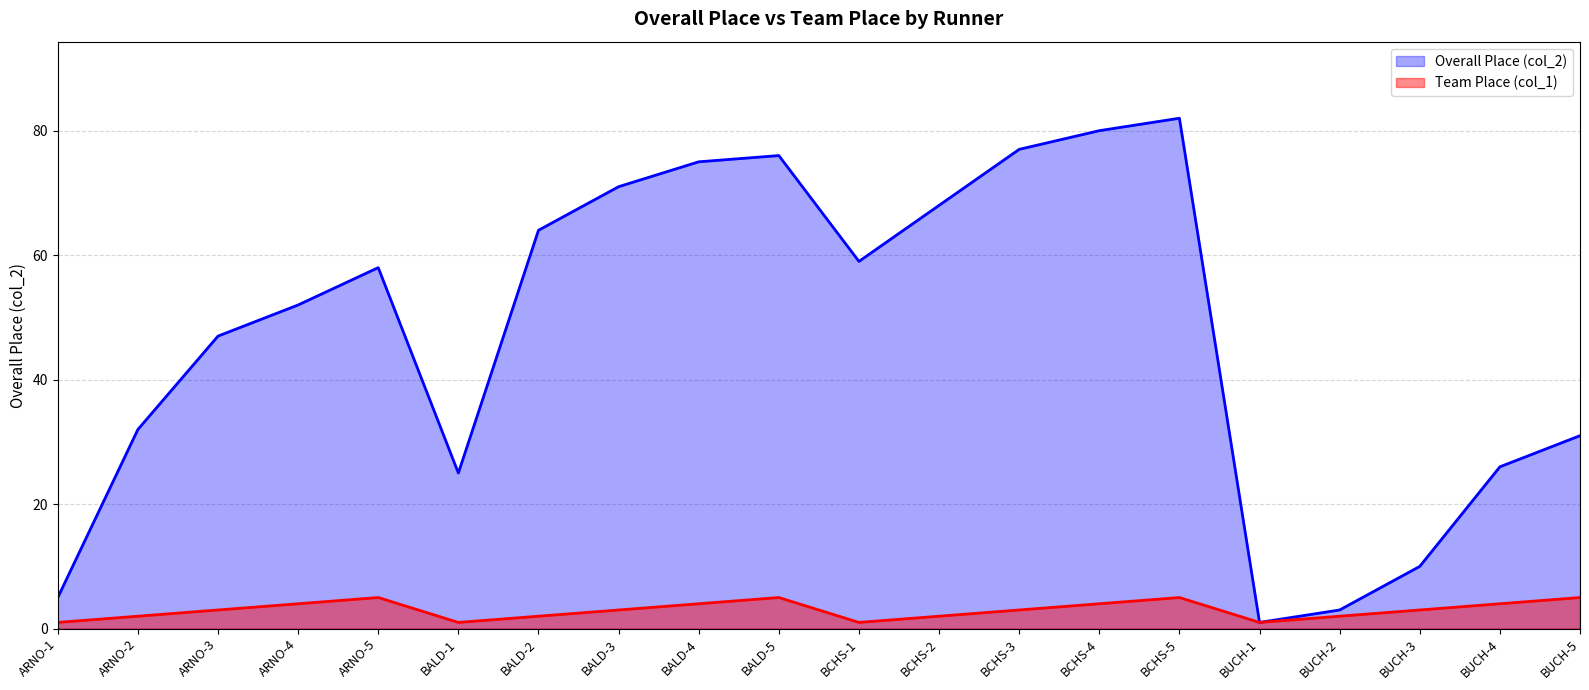

Is it true that Team Place (col_1) equals 7 at BALD-4?

False